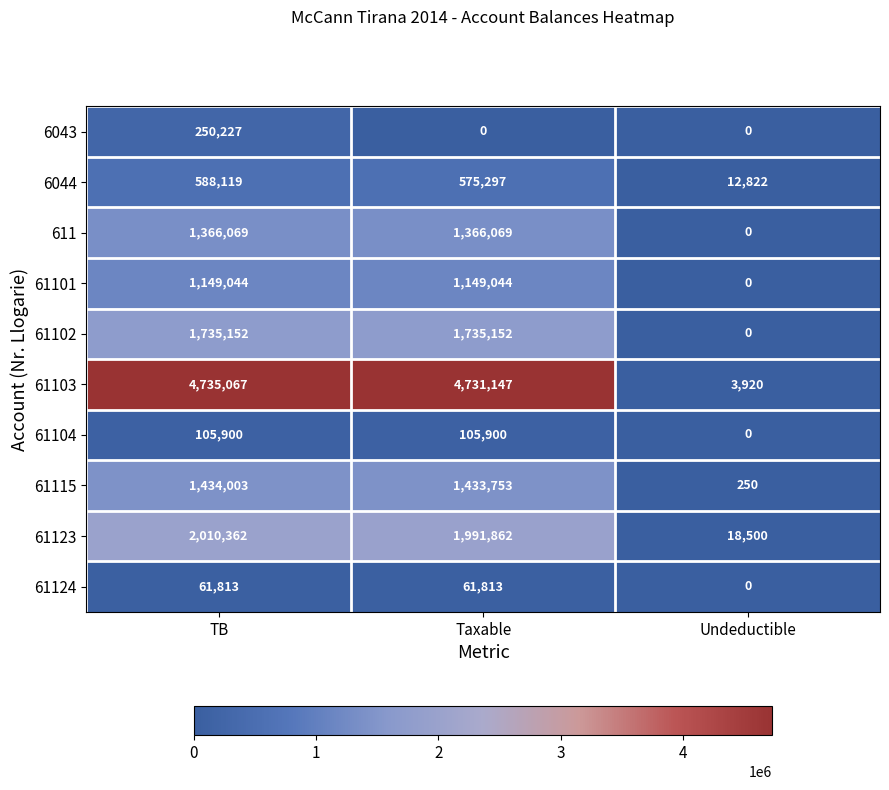

What is the difference between the highest and lowest values at Taxable?

4731147